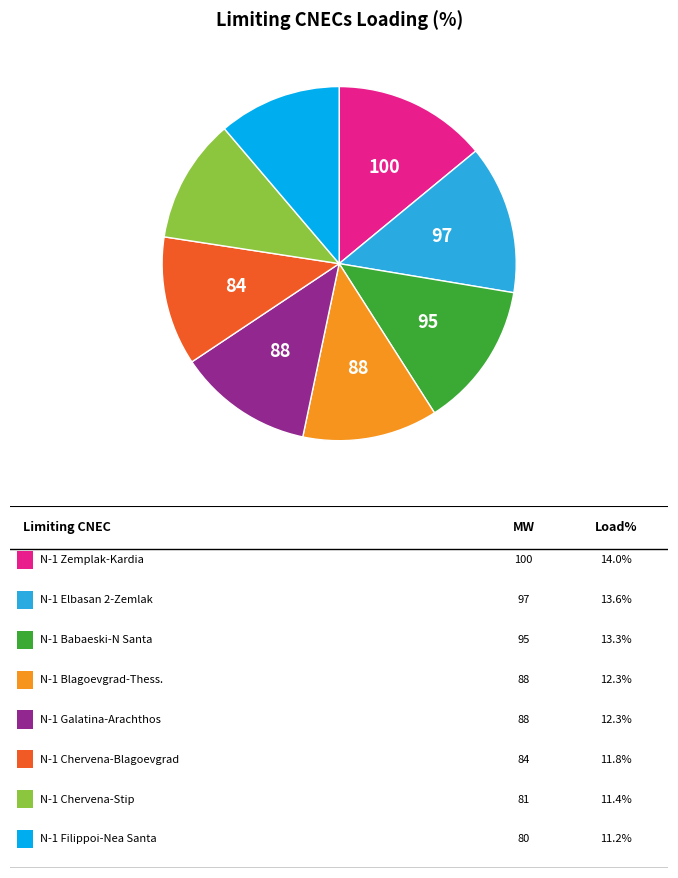

How many slices are in this pie chart?

8